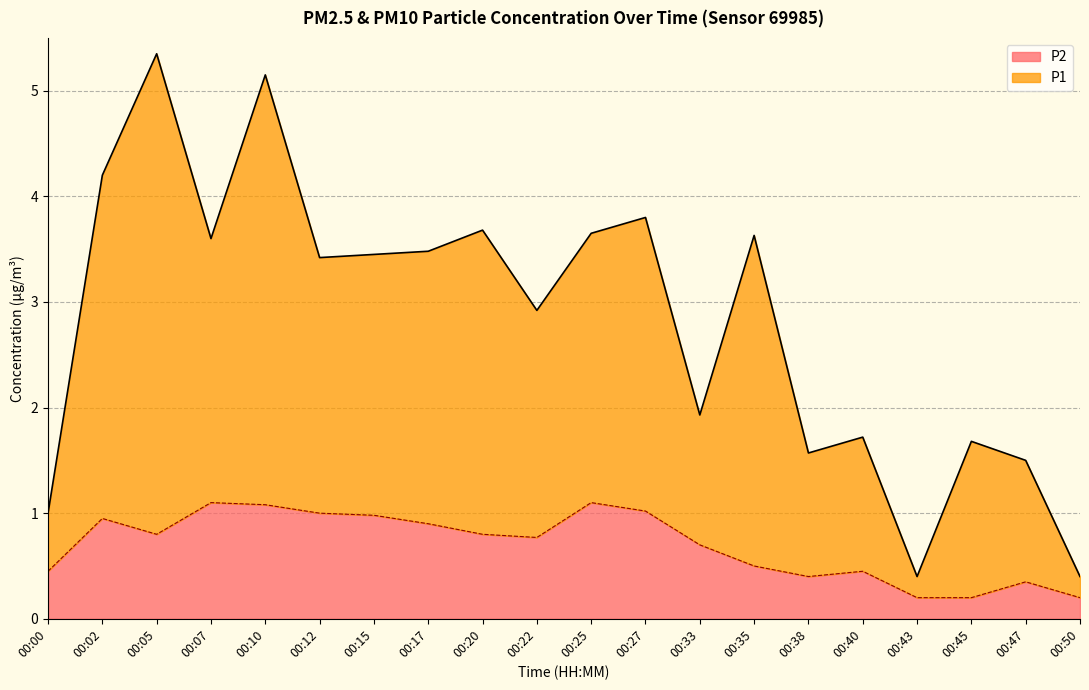

What are all the series names shown in the legend?

P2, P1